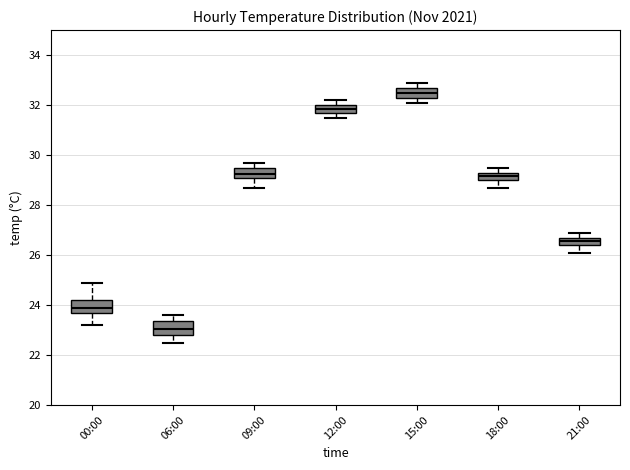

Reading left to right, transcribe this box plot: for each box, give where its median line is, the range the box spans, and where its two whiskers end, as read against the y-axis. The values are not printed on the chart, so give them approximately, as read against the axis.

00:00: median 24.0, box 23.8 to 24.2, whiskers 23.2 to 25.0
06:00: median 23.0, box 22.8 to 23.4, whiskers 22.6 to 23.6
09:00: median 29.2 (inside the box), box 29.2 to 29.4, whiskers 28.8 to 29.8
12:00: median 31.8 (inside the box), box 31.8 to 32.0, whiskers 31.6 to 32.2
15:00: median 32.6, box 32.4 to 32.8, whiskers 32.2 to 33.0
18:00: median 29.2, box 29.0 to 29.4, whiskers 28.8 to 29.6
21:00: median 26.6, box 26.4 to 26.8, whiskers 26.2 to 27.0